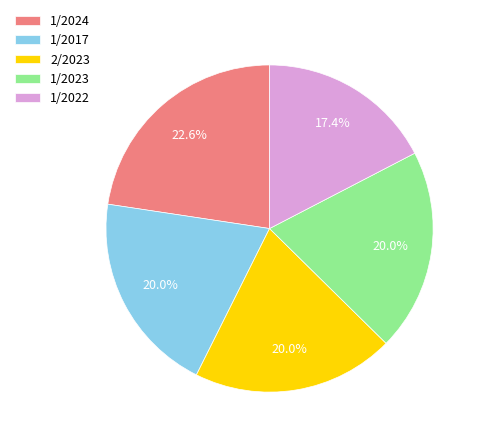

Is 1/2024 the majority of the pie?

No